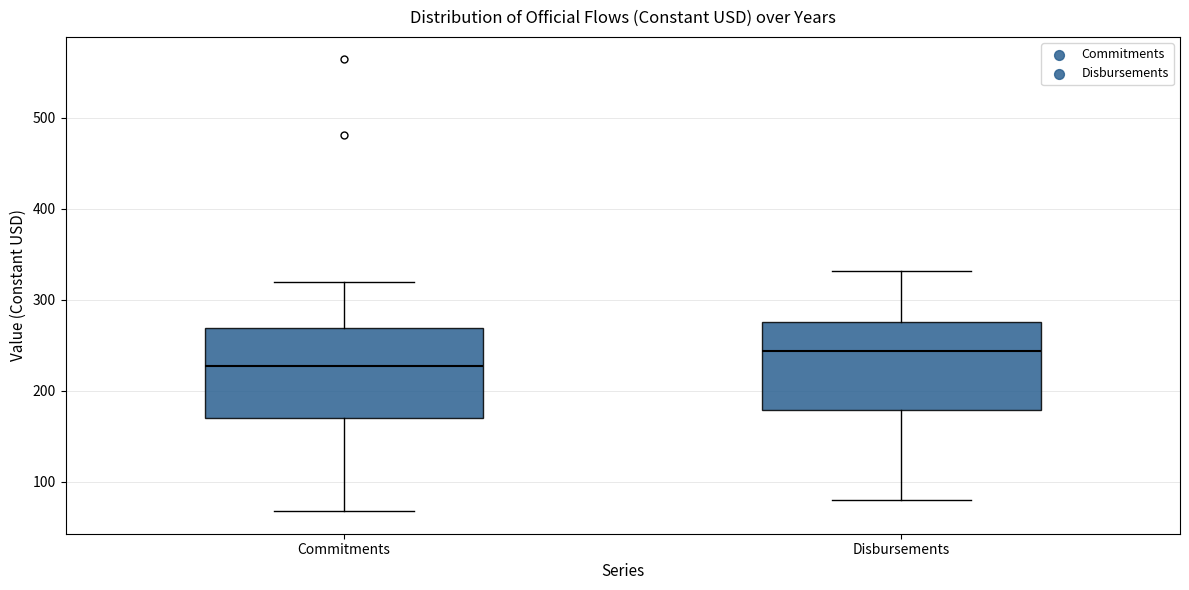

Reading left to right, read every box against the y-axis: the position of its median line, the range the box covers, and the ends of its whiskers. The values are not printed on the chart, so give them approximately, as read against the axis.

Commitments: median 230, box 170 to 270, whiskers 70 to 320
Disbursements: median 240, box 180 to 280, whiskers 80 to 330